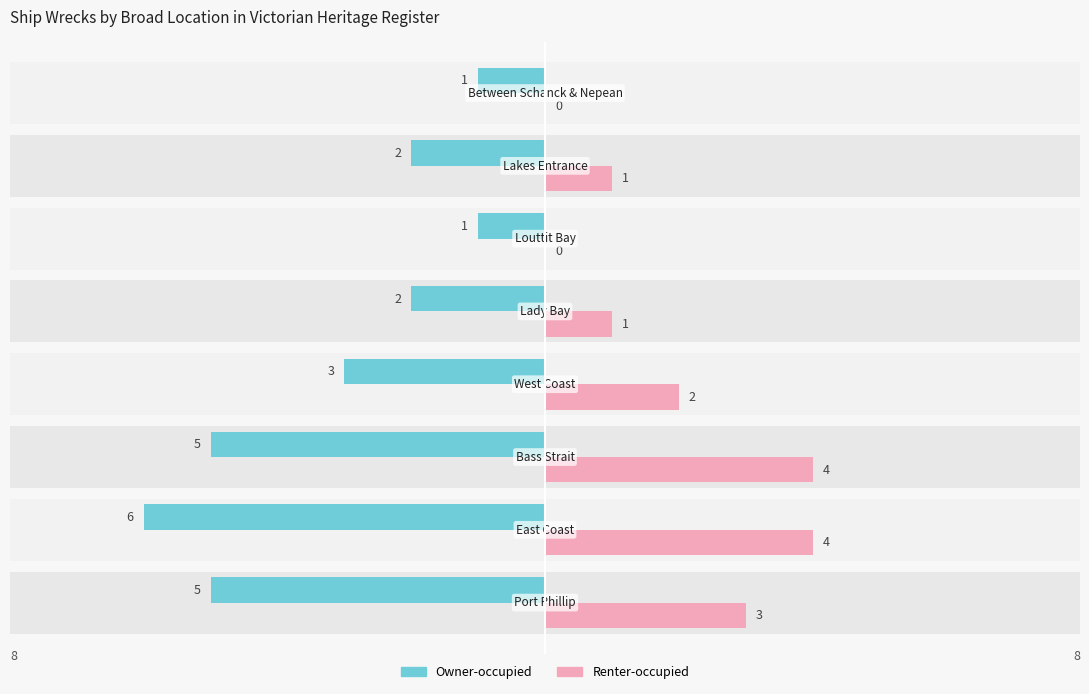

Which series has the largest range (max minus min)?

Owner-occupied